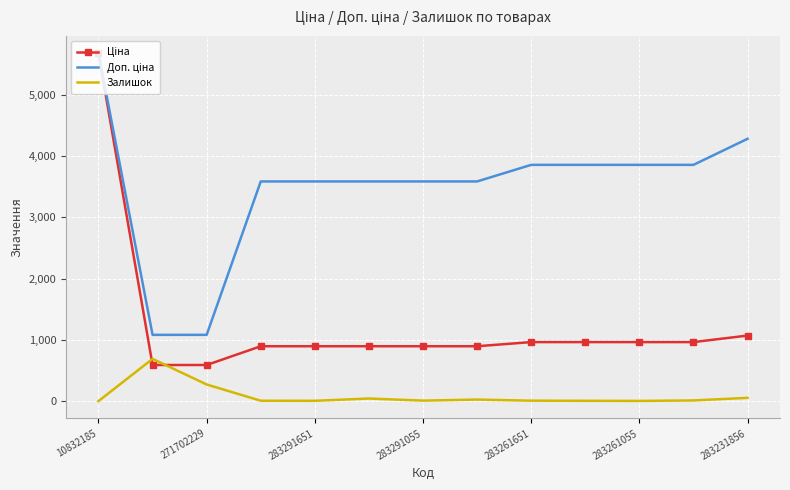

What is the greatest value displayed?

5673.8